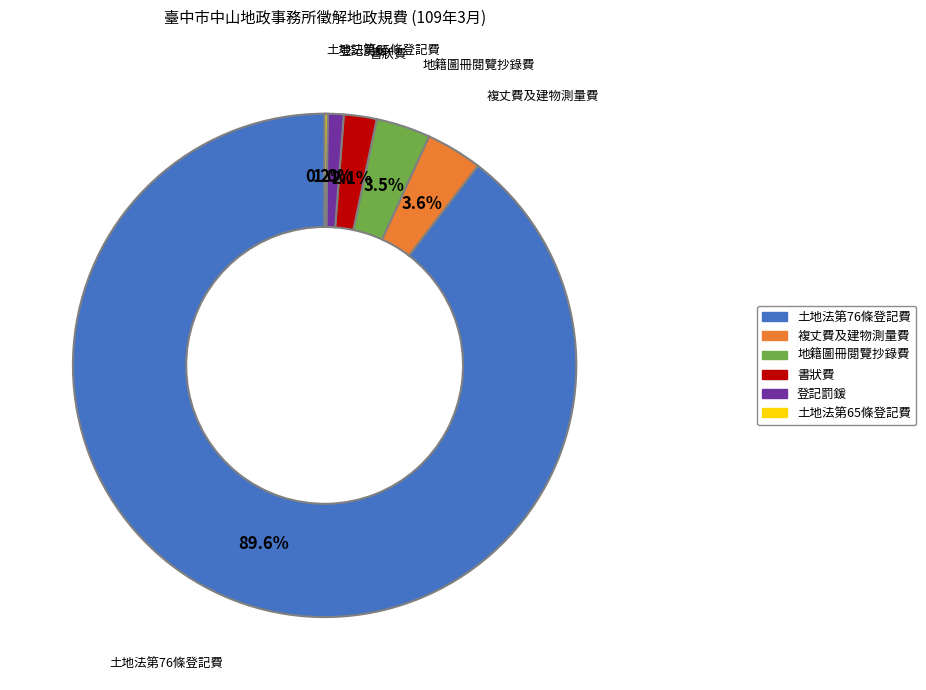

What portion of the pie excludes 複丈費及建物測量費?

96.4%